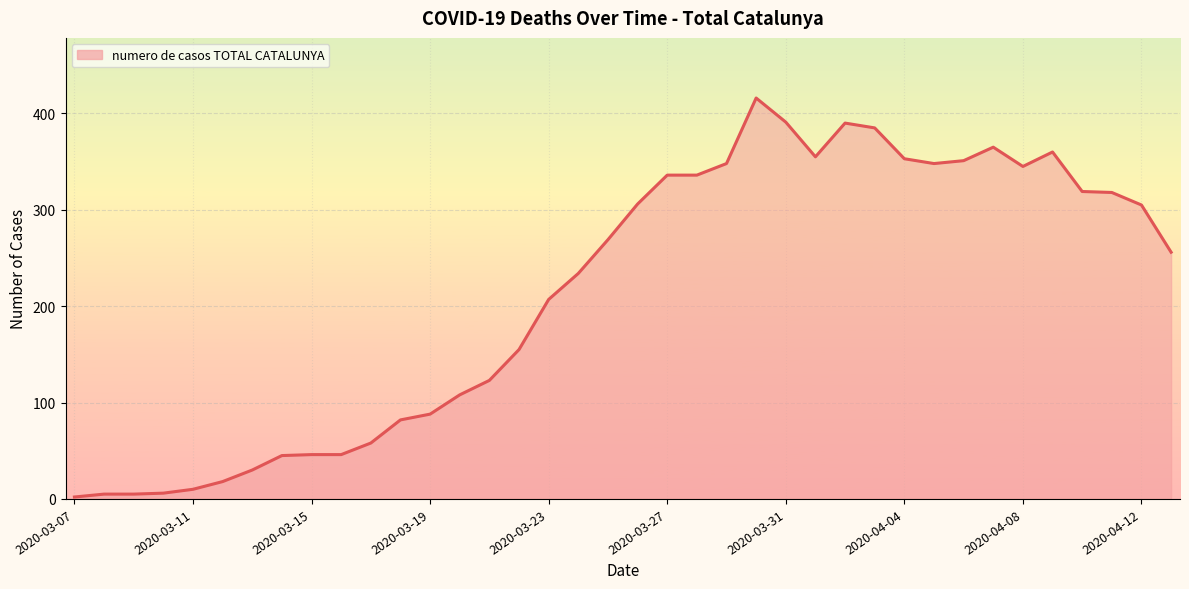

What is the maximum value shown in the chart?

416